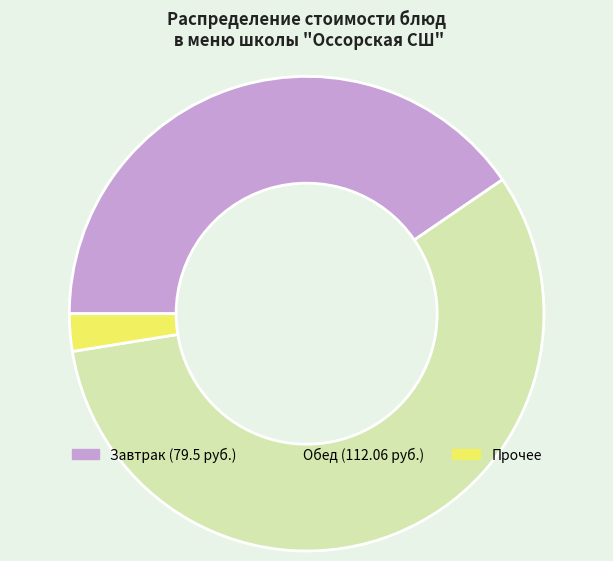

Is there any slice that represents more than half of the pie?

Yes